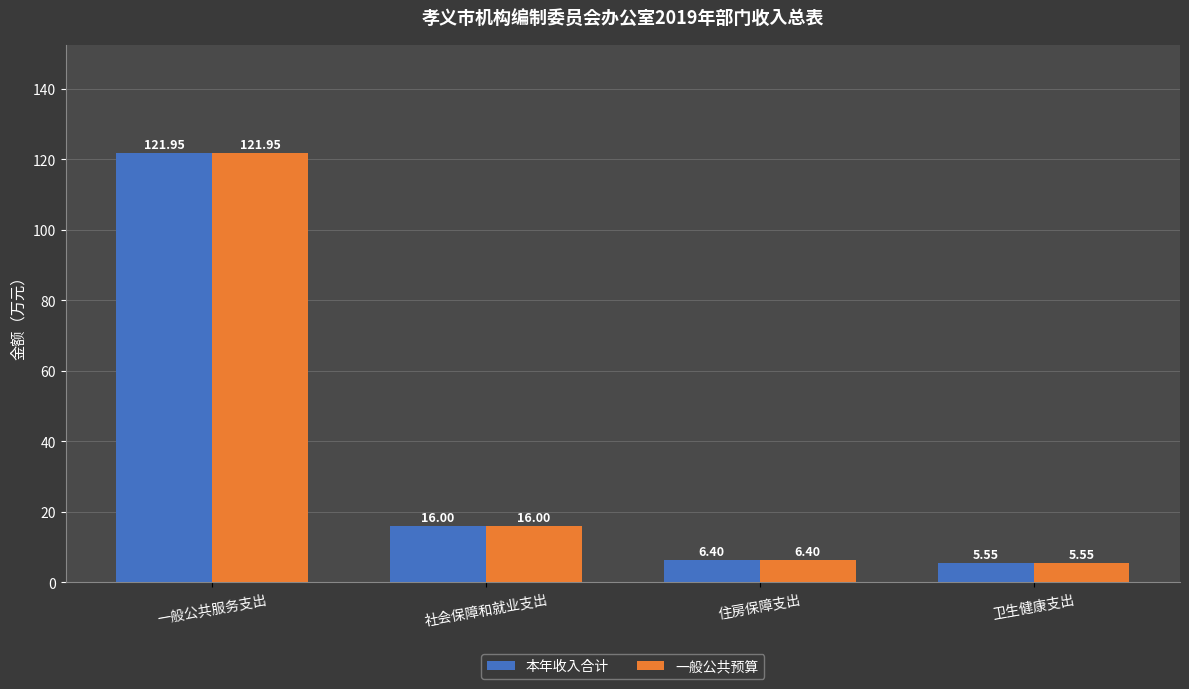

How many series are shown in this chart?

2